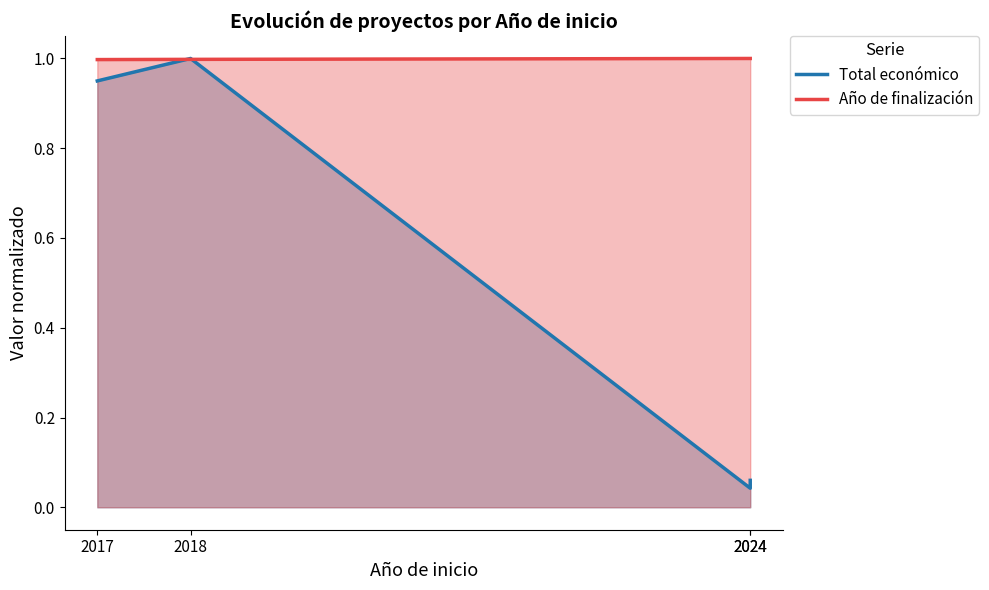

Which series has the largest range (max minus min)?

Total económico